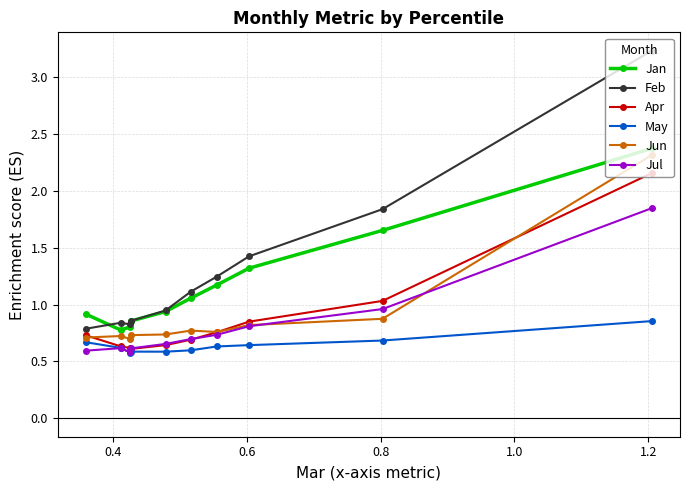

Which series has the largest range (max minus min)?

Feb